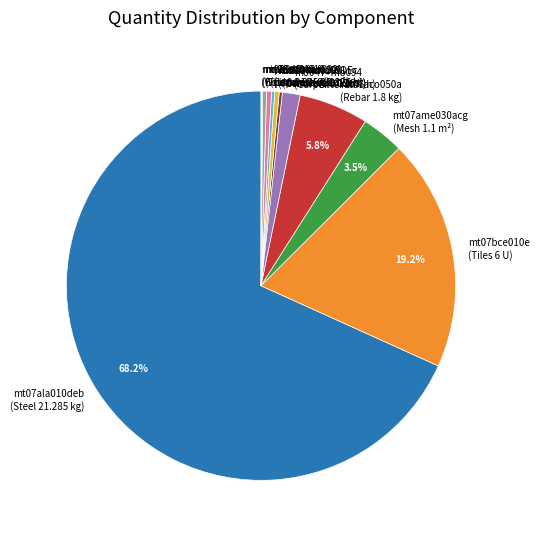

Do mo047+mo094 (Carpenter 0.46 h) and mt07ala010deb (Steel 21.285 kg) together represent more than half of the pie?

Yes